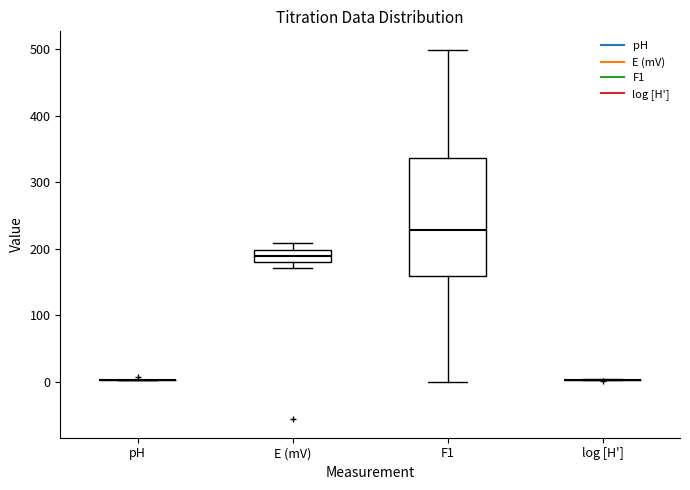

Reading left to right, read every box against the y-axis: the position of its median line, the range the box covers, and the ends of its whiskers. The values are not printed on the chart, so give them approximately, as read against the axis.

pH: box collapsed to a line at 0, whiskers 0 to 0
E (mV): median 190, box 180 to 200, whiskers 170 to 210
F1: median 230, box 160 to 340, whiskers 0 to 500
log [H']: box collapsed to a line at 0, whiskers 0 to 0